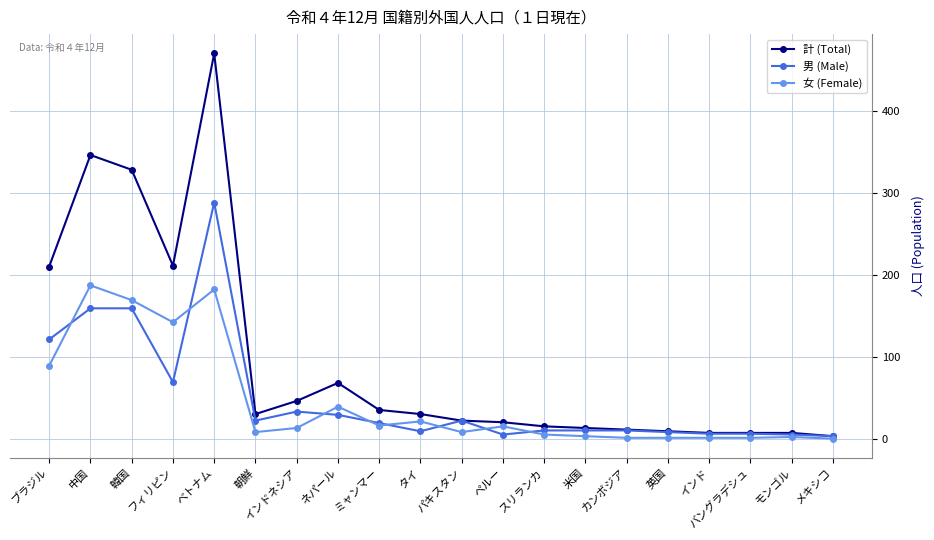

True or false: 計 (Total) has a value of 346 at 中国.

True